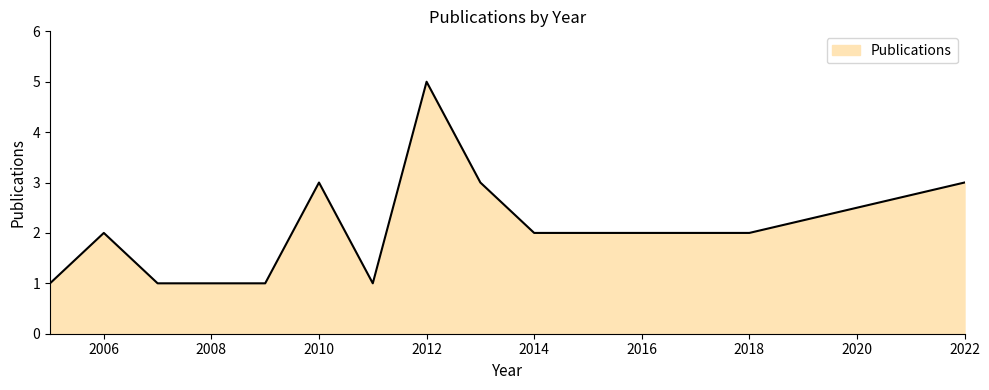

What is the smallest value displayed?

1